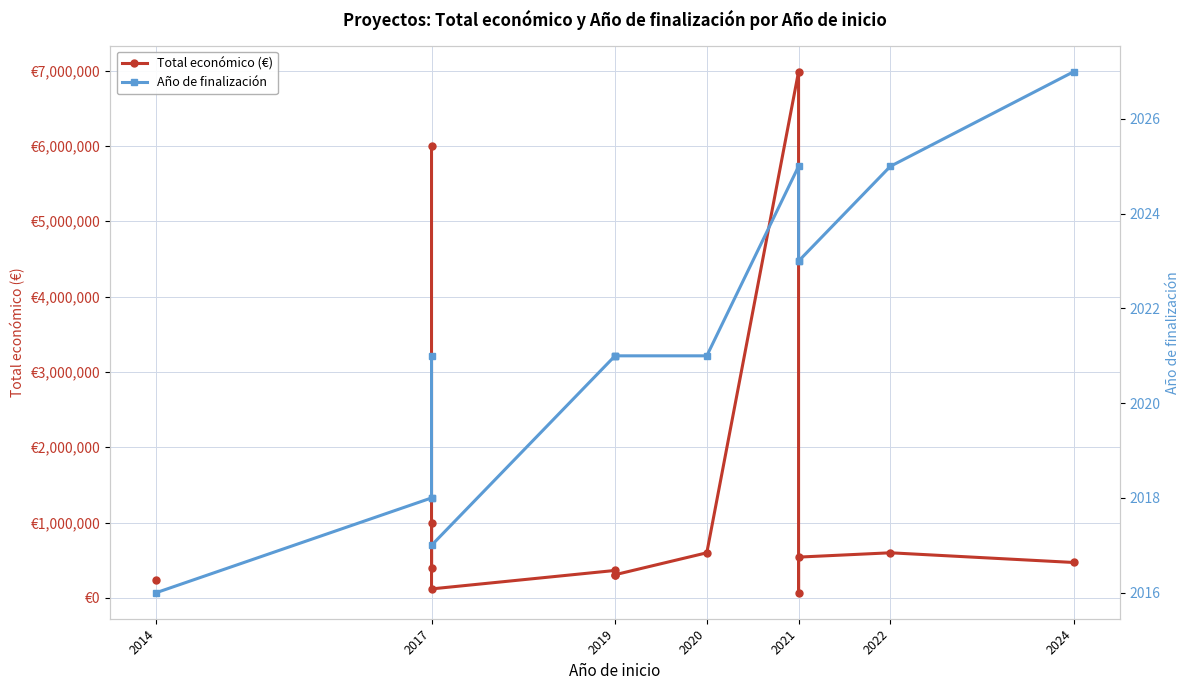

At which label is Total económico (€) closest to 3528135?

2017